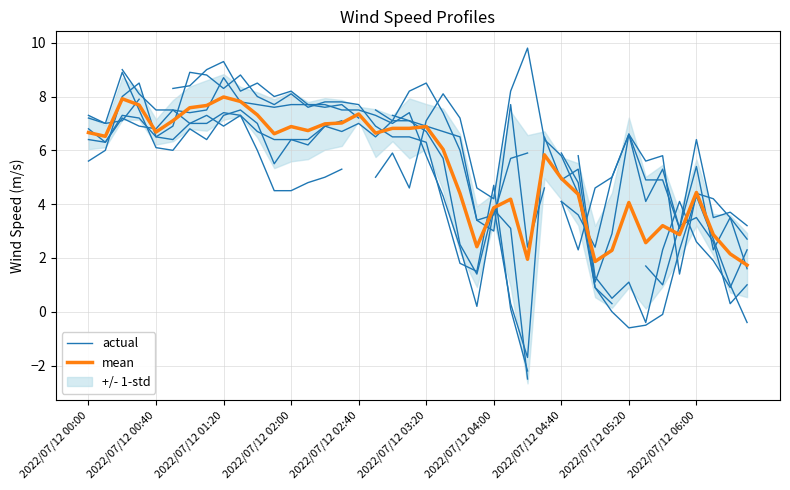

The mean series shows 6.9 at 2022/07/12 02:00. True or false?

True